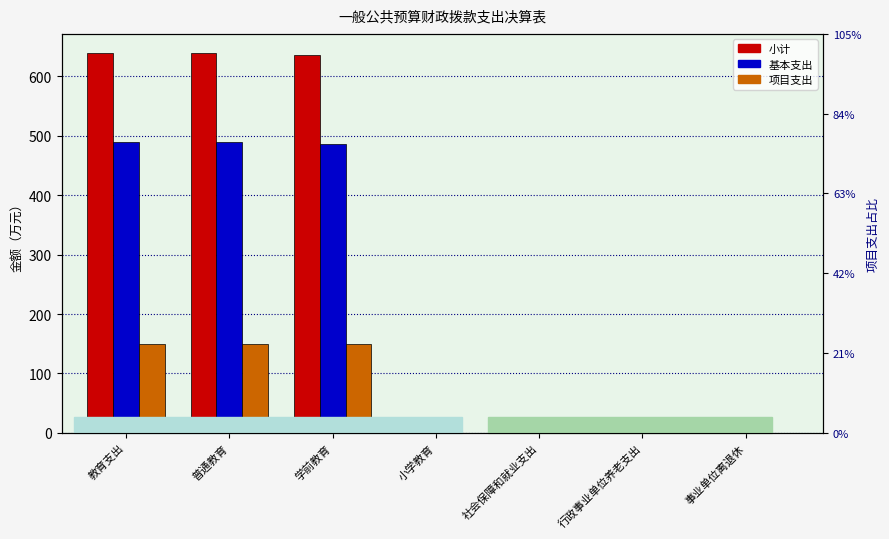

Which category has the lowest value in the 小计 series?

小学教育